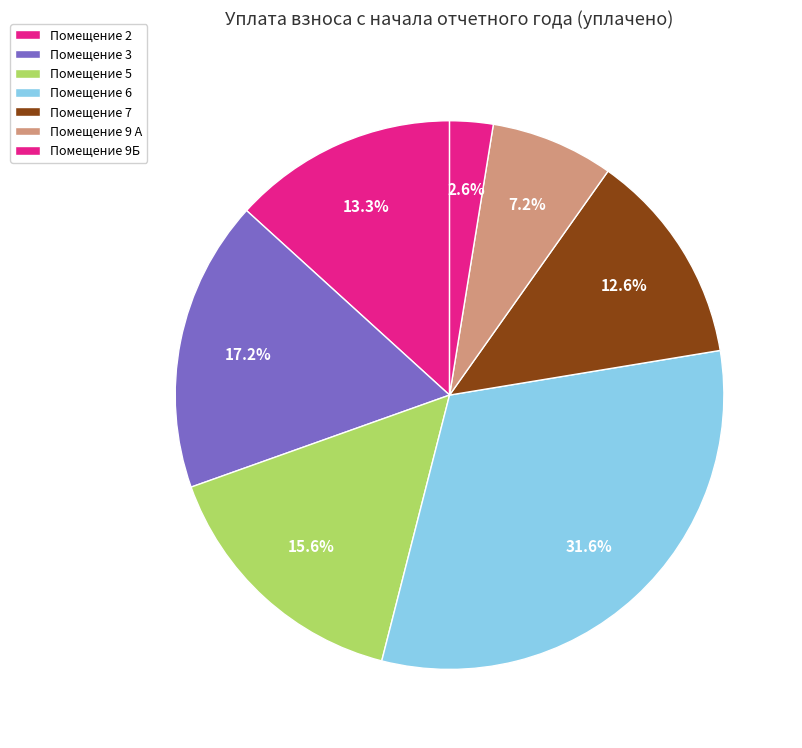

Is there a majority slice in this chart?

No